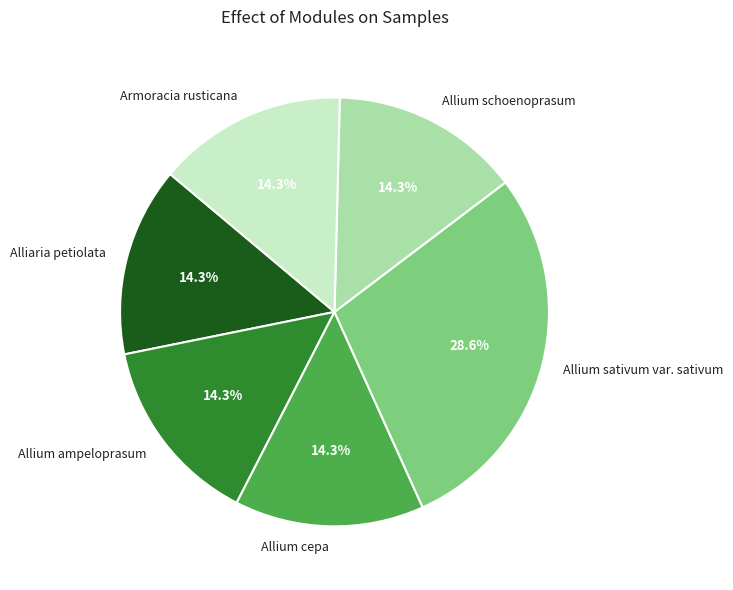

How many slices are in this pie chart?

6